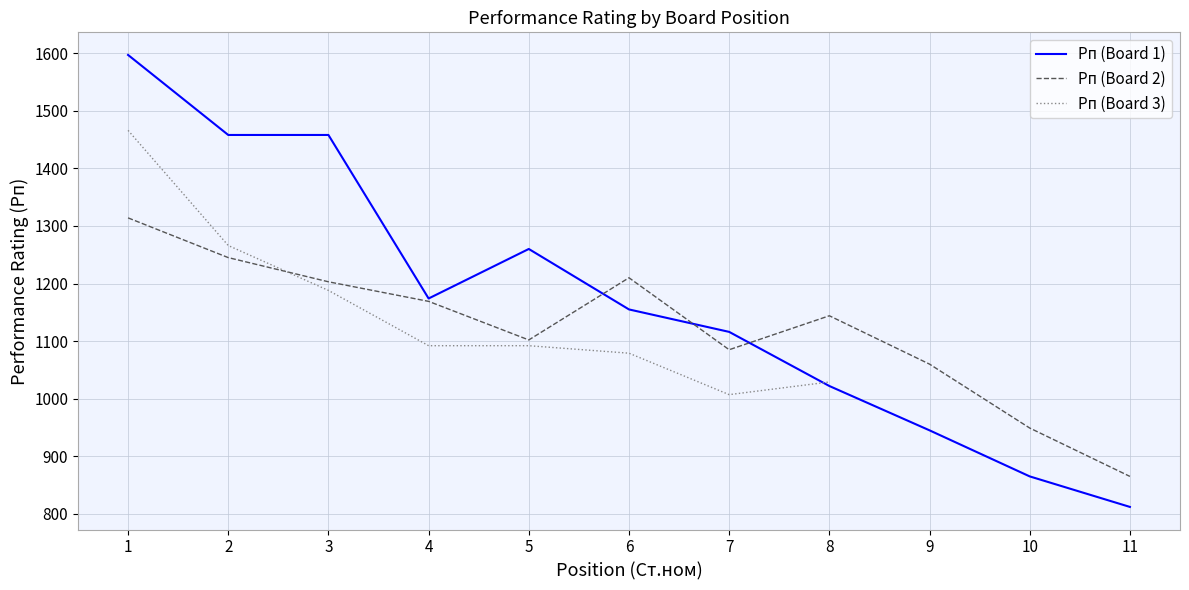

Does the chart have visible grid lines?

Yes